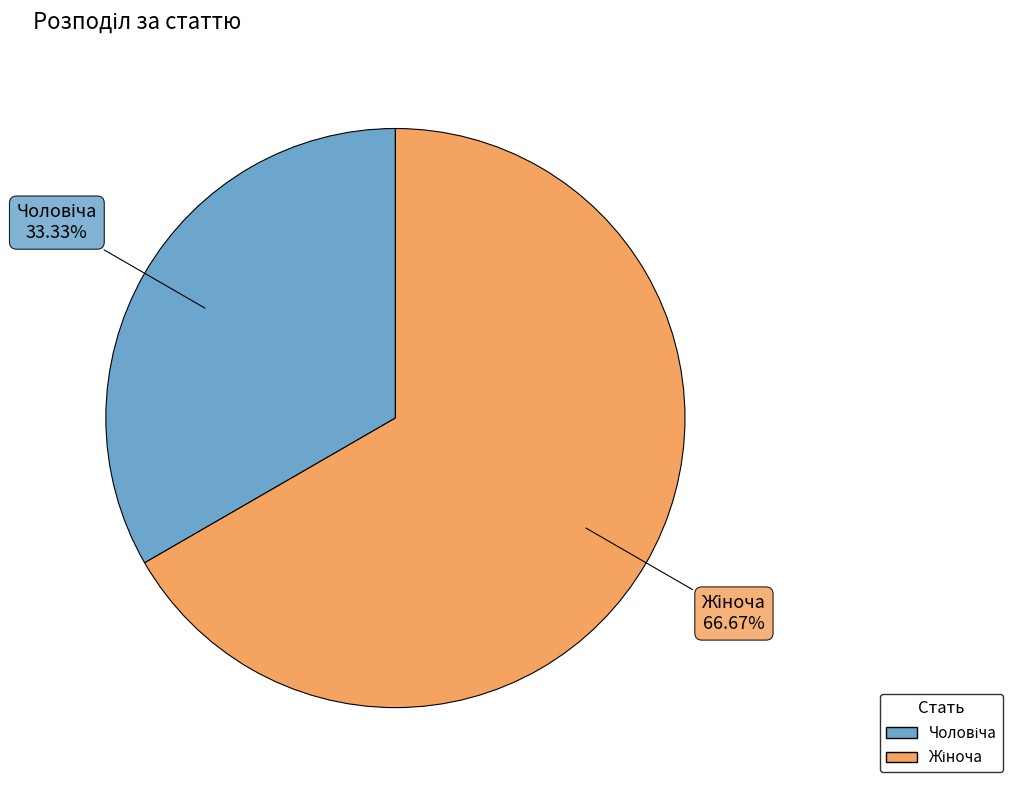

Does any single category account for the majority?

Yes